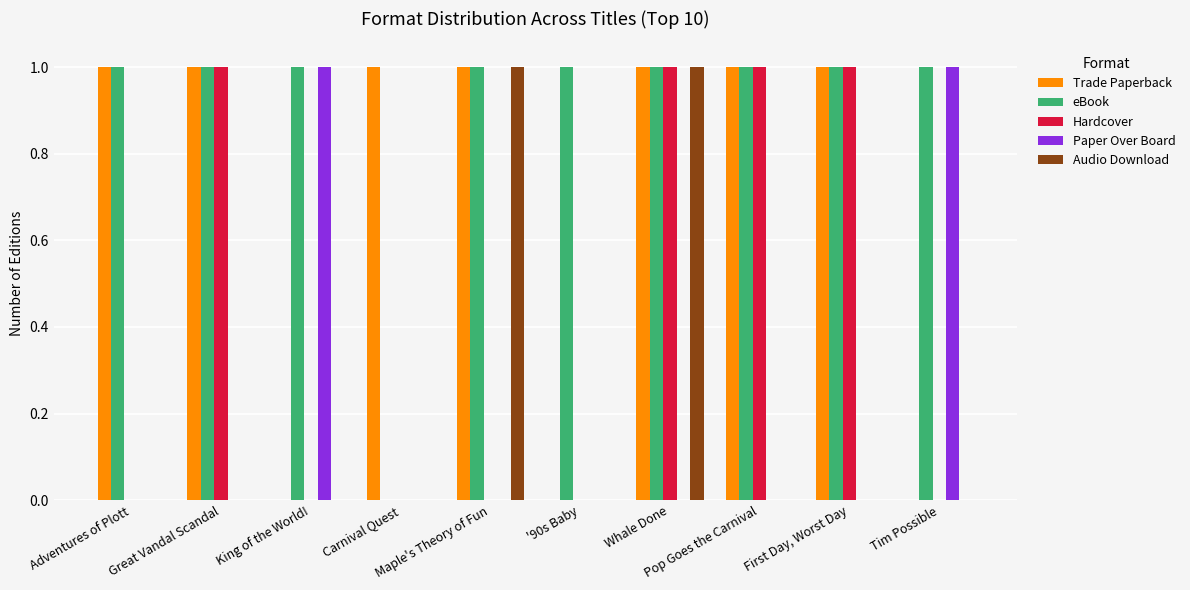

What is the sum of all Hardcover values?

4